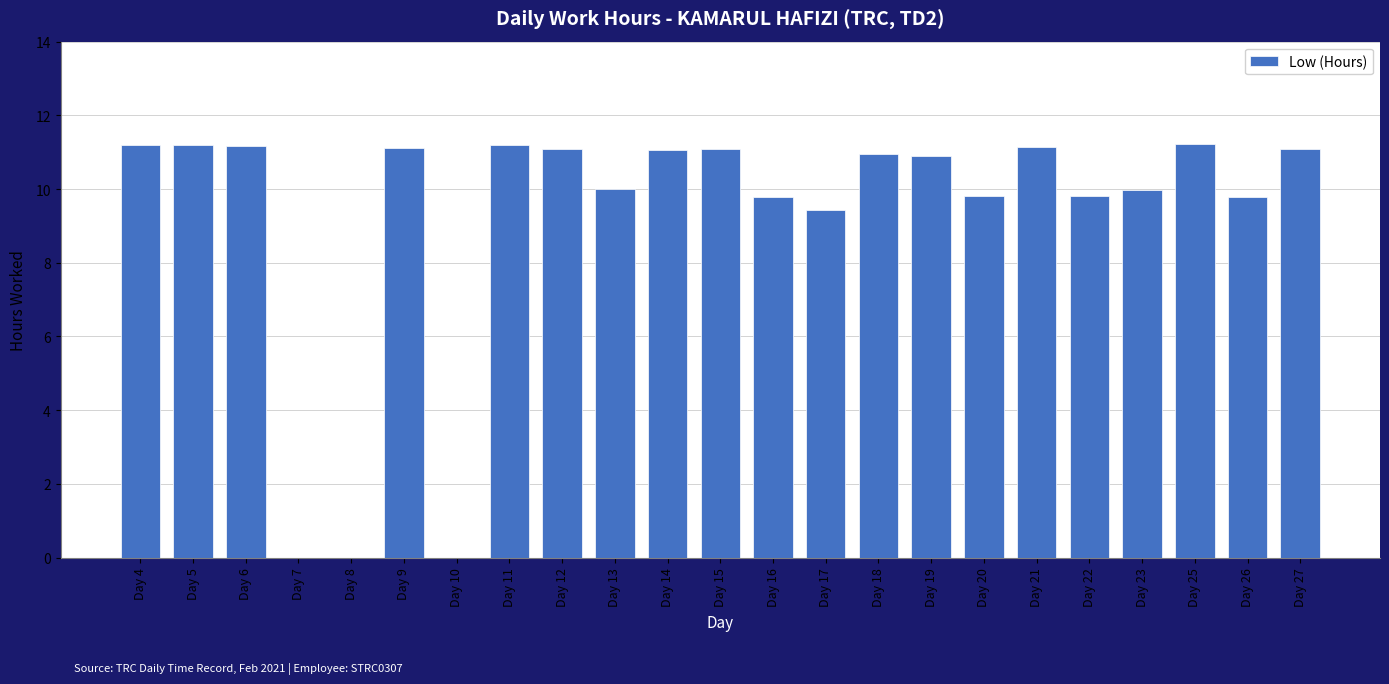

The value at Day 14 is 17.1. True or false?

False